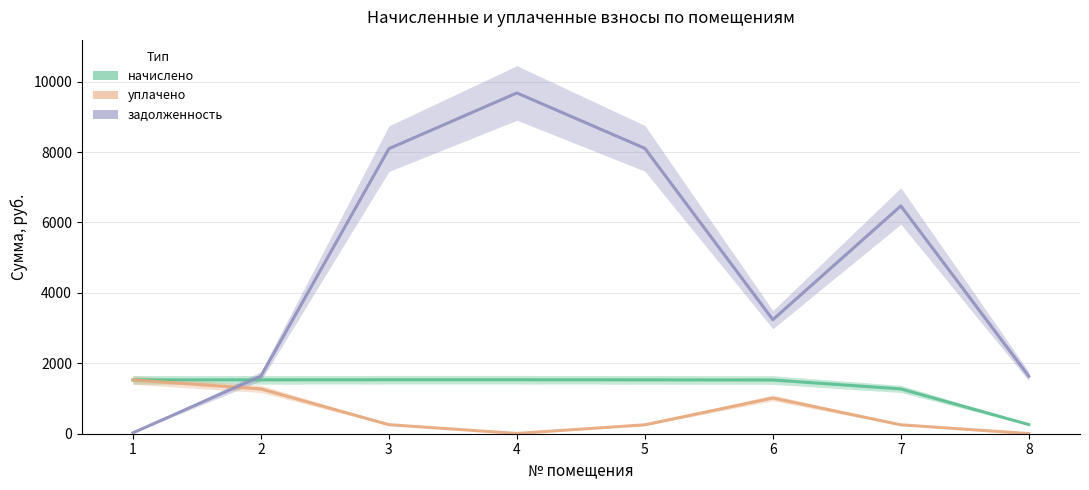

Which series has the widest spread of values?

задолженность